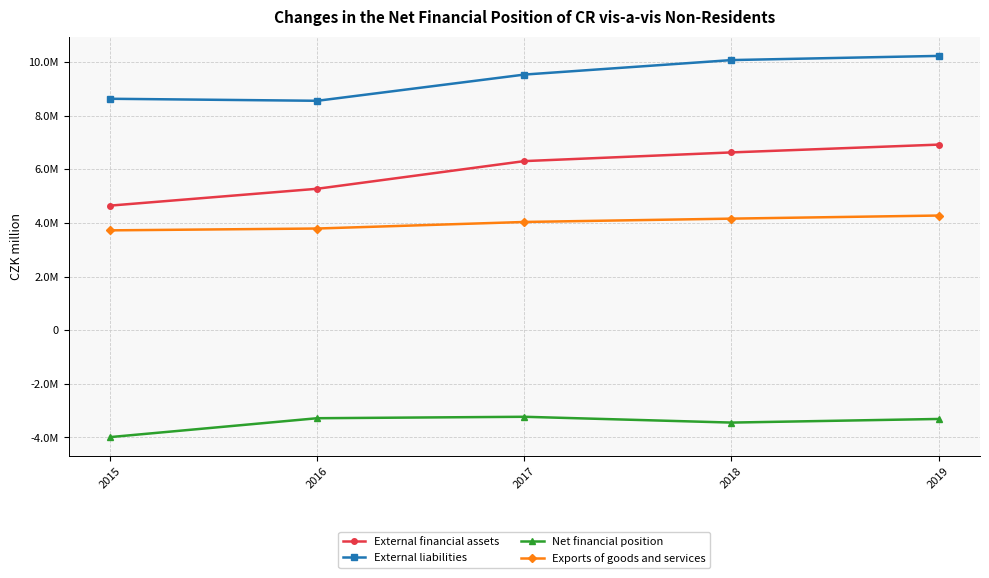

At which category does the chart reach its peak across all series?

2019